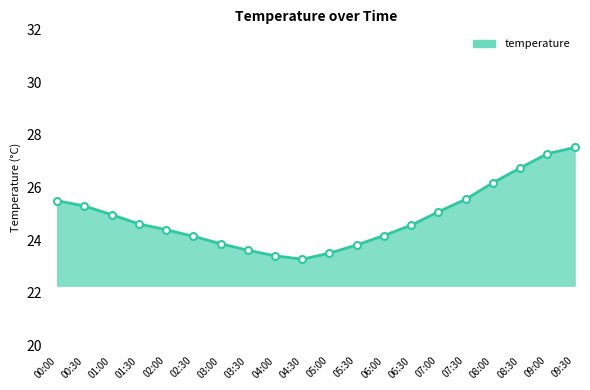

What position from the right is 06:30?

7